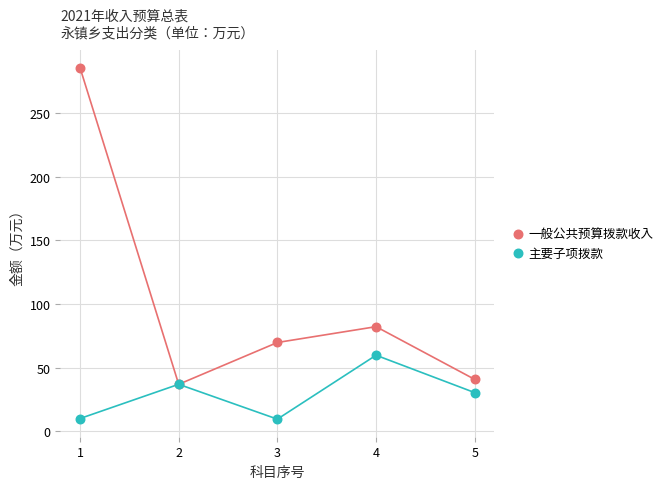

Which series has the widest spread of Y values?

一般公共预算拨款收入